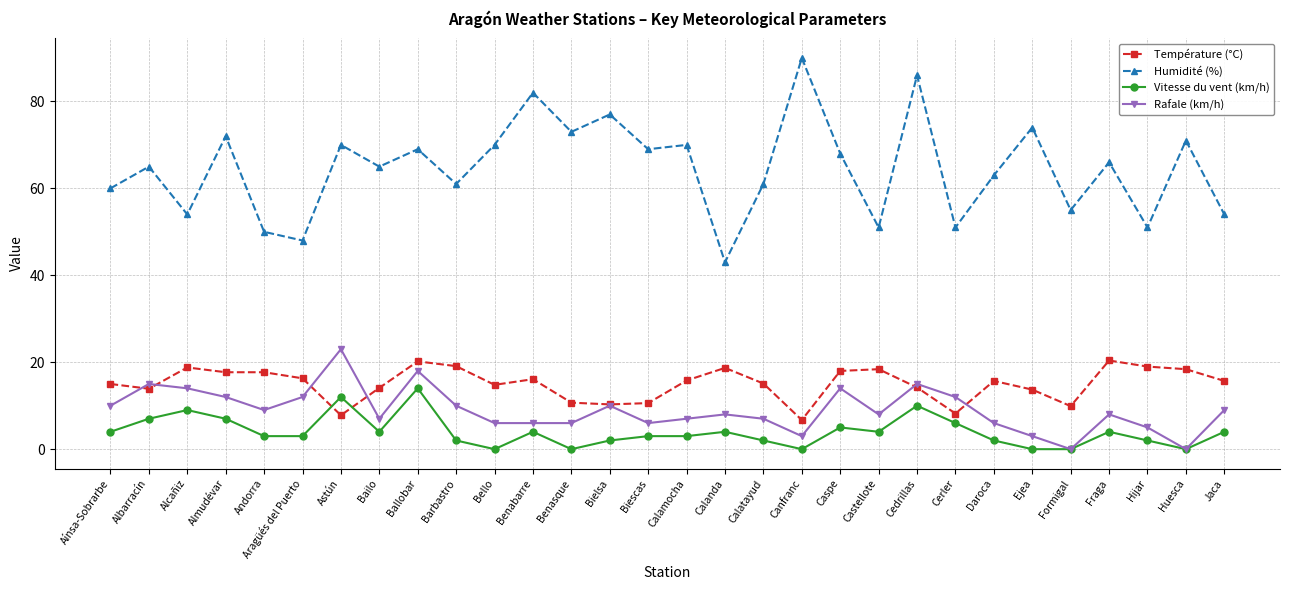

True or false: Humidité (%) has a value of 71.0 at Huesca.

True